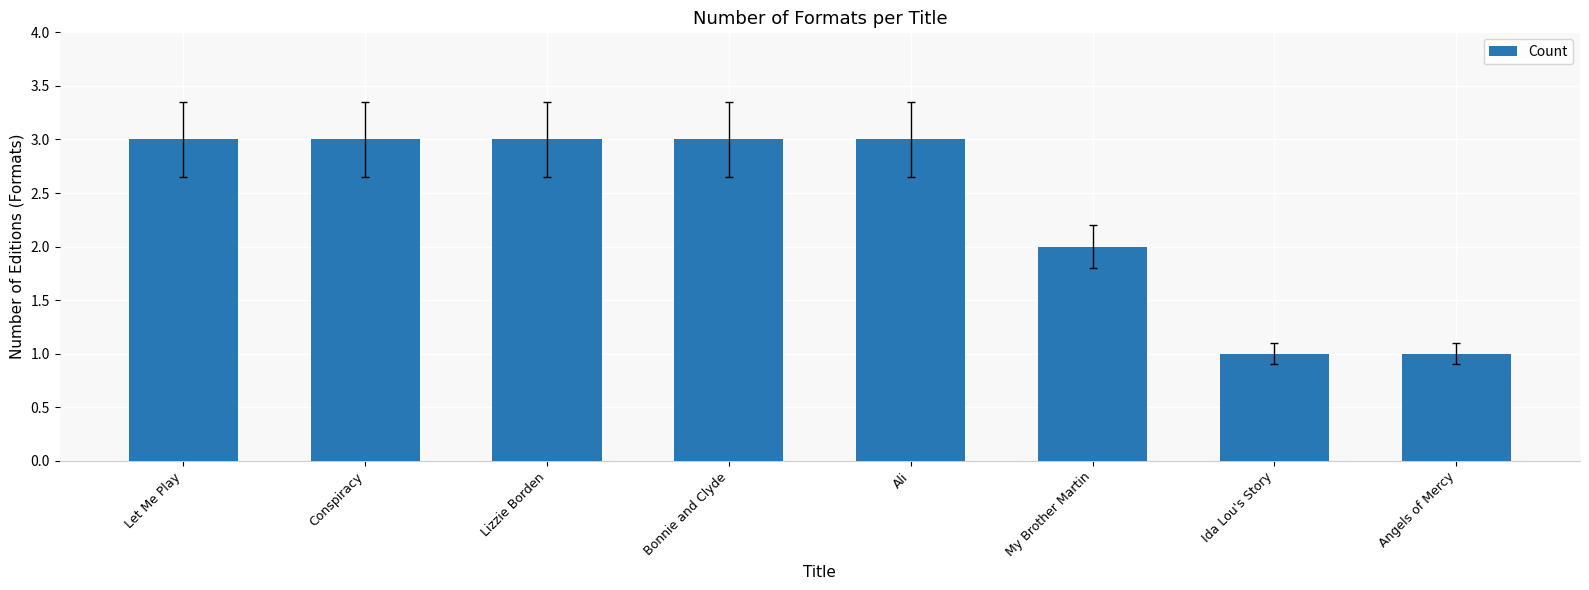

The chart shows a value of 1 at Angels of Mercy. True or false?

True